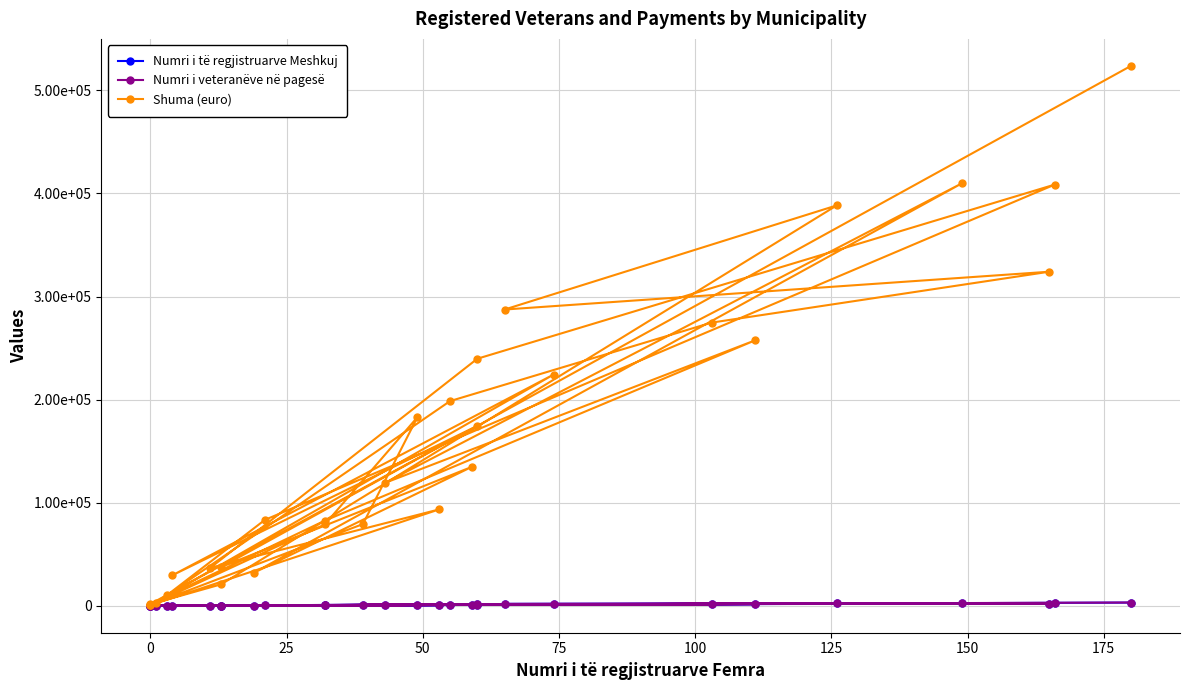

What is the total value across all series at 25?

136326